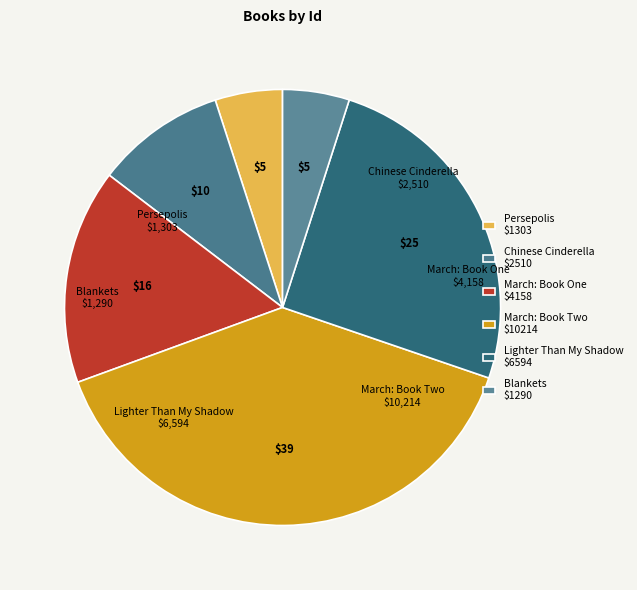

Does March: Book One represent more than half of the total?

No